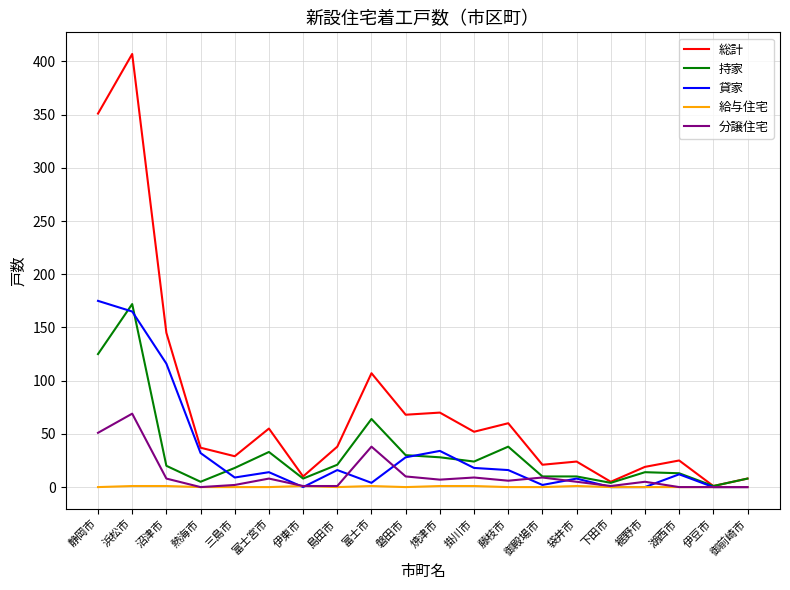

Which series has the widest spread of values?

総計